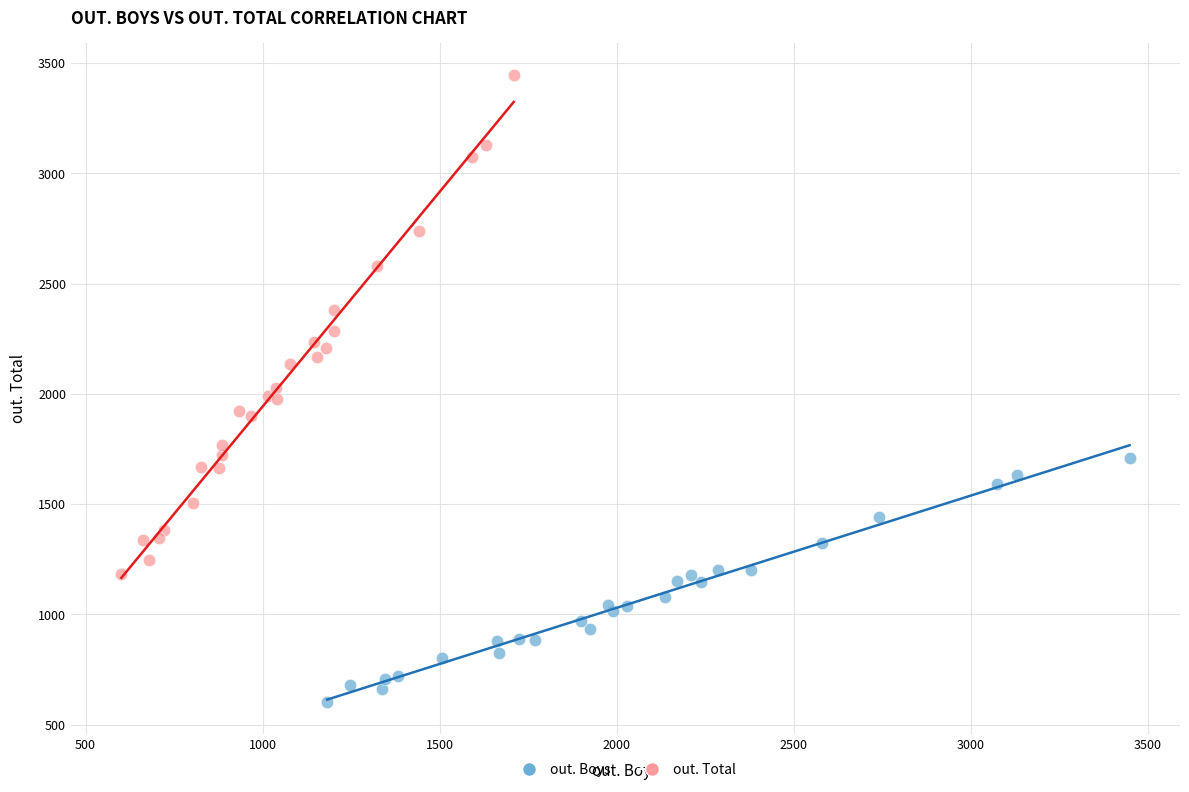

Which series has the largest Y range (max minus min)?

out. Total